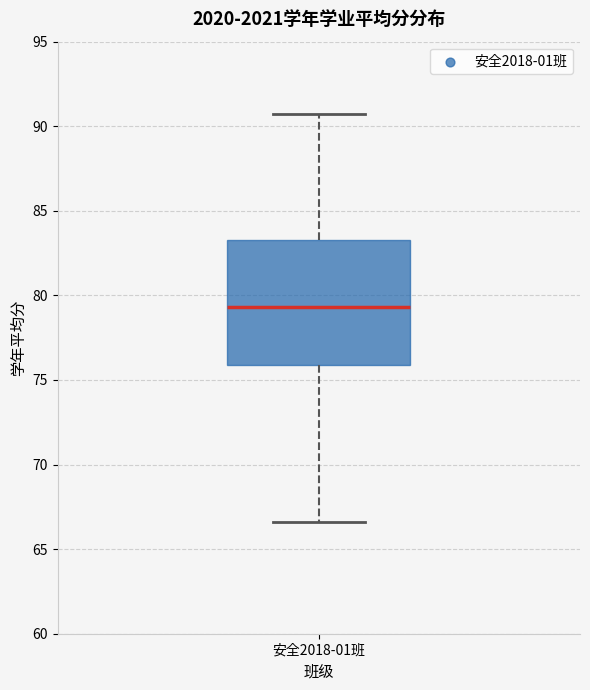

Where is the upper edge of the box for 安全2018-01班 on the y-axis? The values are not printed on the chart, so give them approximately, as read against the axis.

83.5